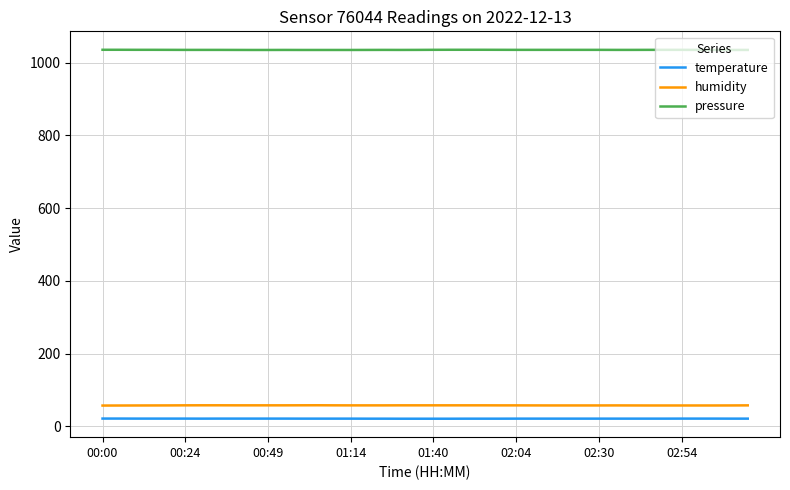

What is the minimum value for pressure?

1035.2